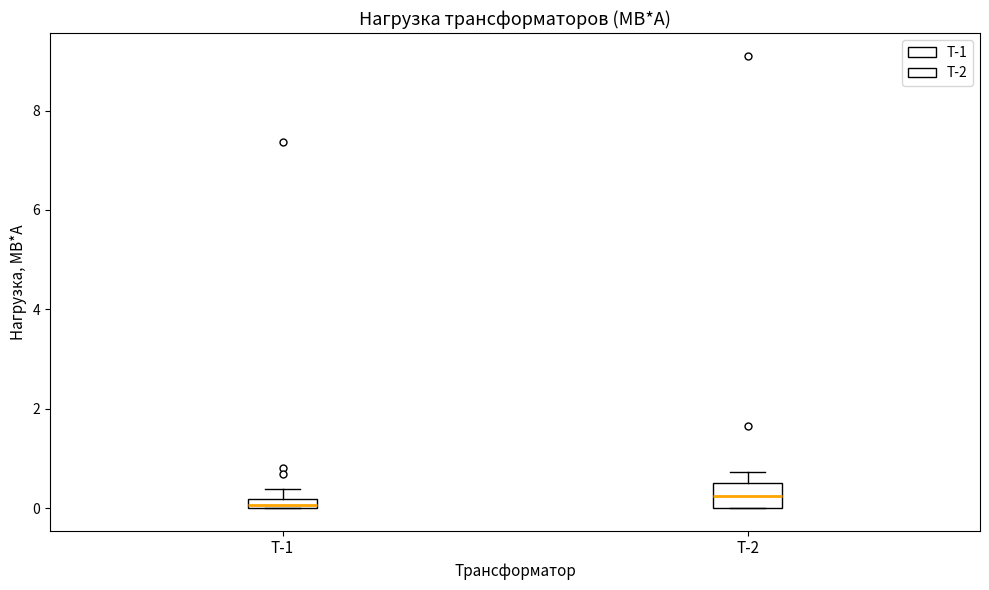

Where does the upper whisker of the box for Т-2 end on the y-axis? The values are not printed on the chart, so give them approximately, as read against the axis.

0.8